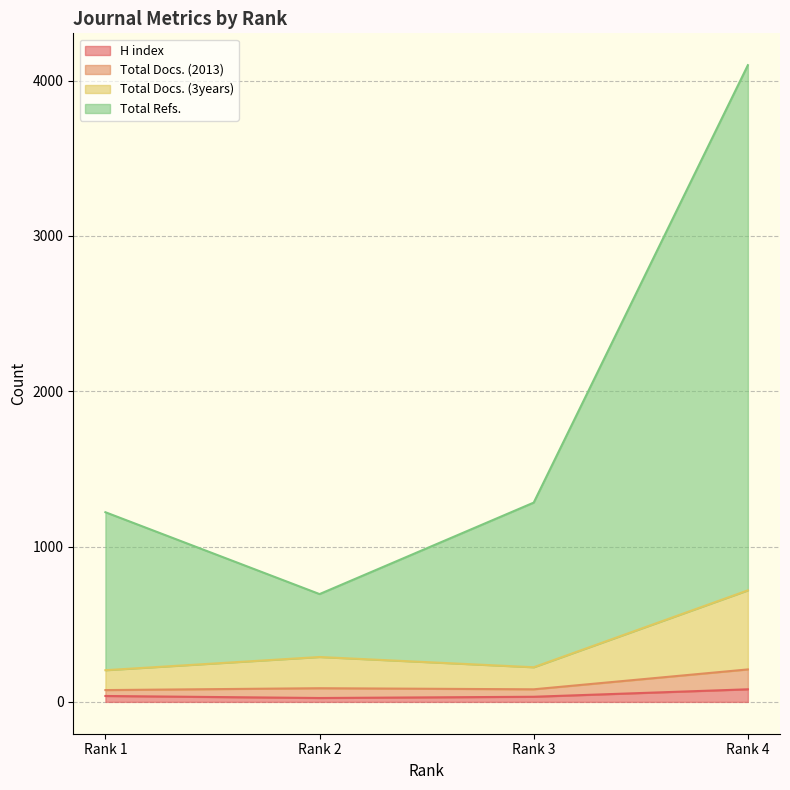

Rank the categories by Total Docs. (2013) value from lowest to highest.

Rank 1, Rank 3, Rank 2, Rank 4